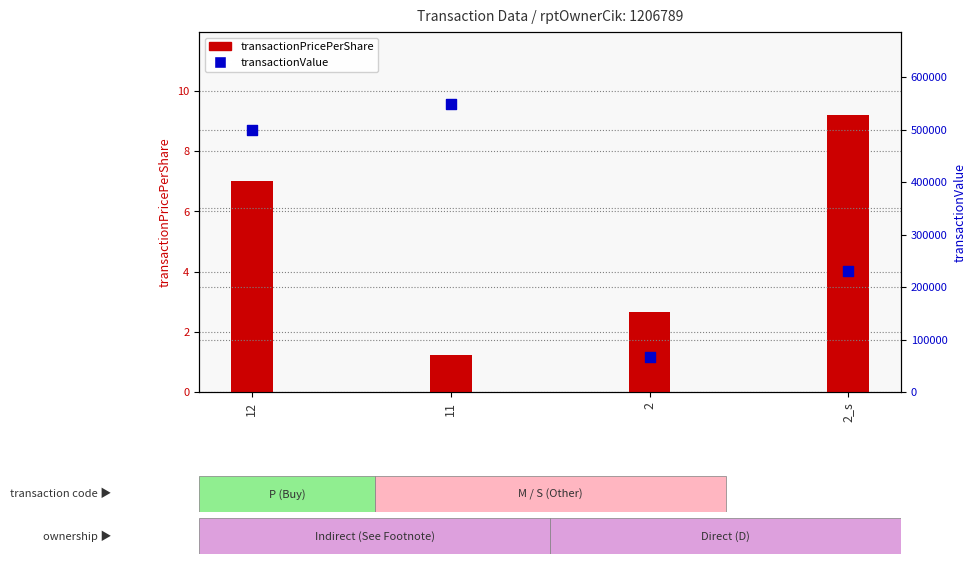

At which category is the sum across all series the highest?

11